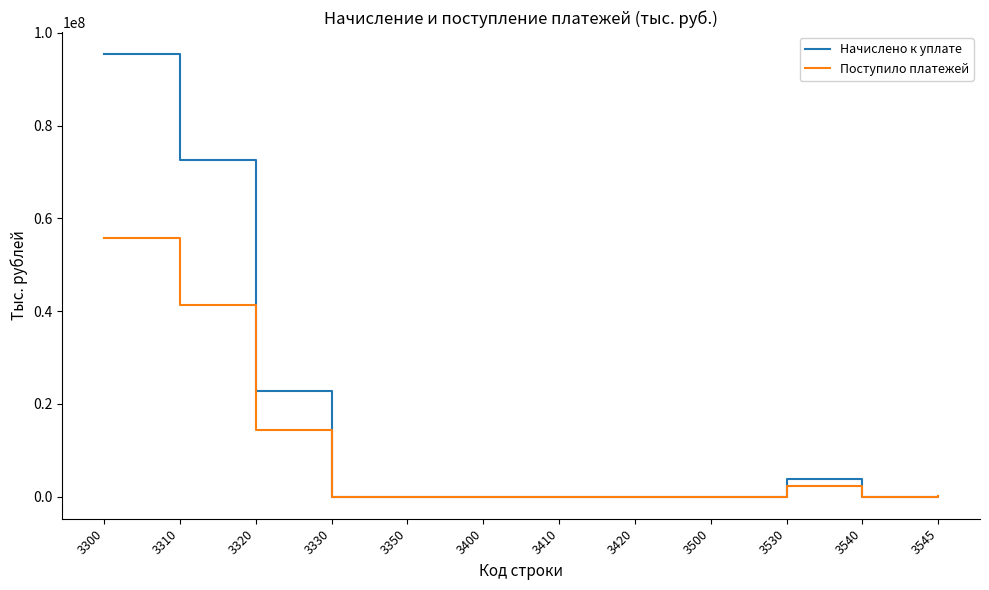

In Начислено к уплате, how many points are lower than both neighbors (excluding endpoints)?

3